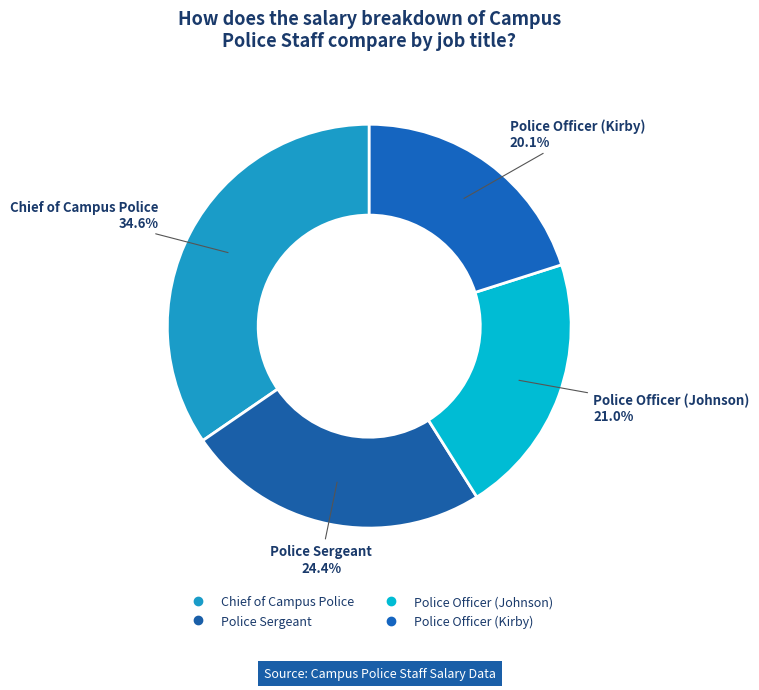

What percentage is the Police Officer (Kirby) slice, to the nearest percent?

20%